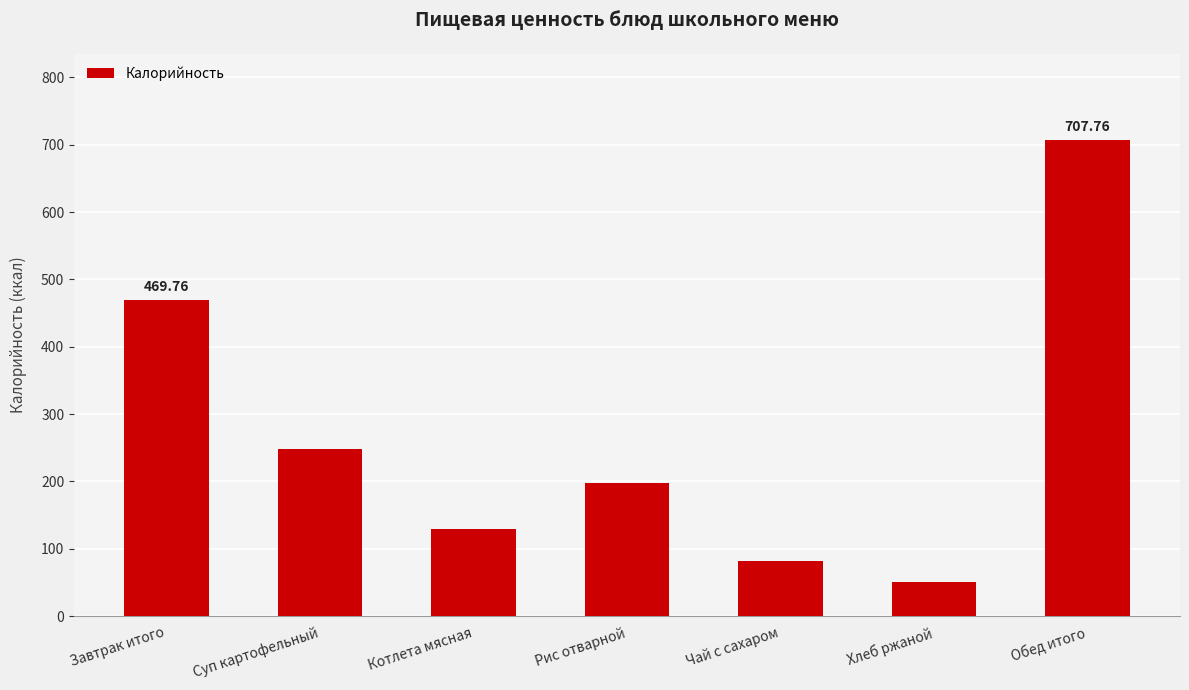

Reading right to left, extract all data points from this chart.

707.8	51.2	81.2	197.9	129.9	247.5	469.8